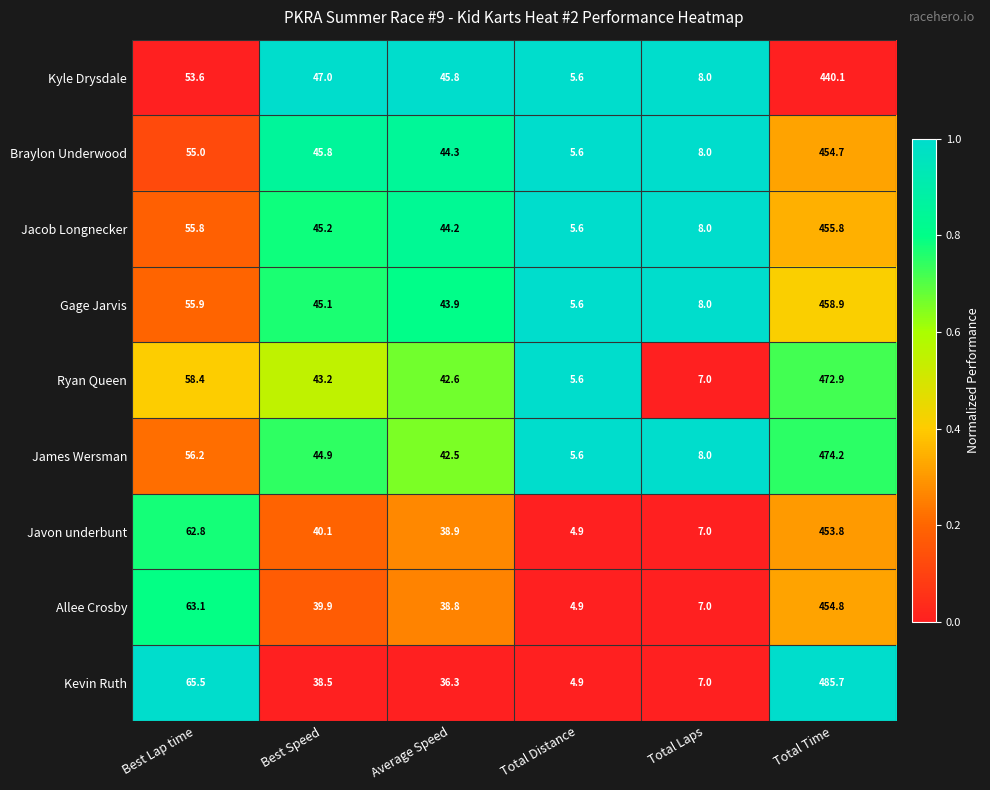

The value of James Wersman at Total Time is 474.2. True or false?

True